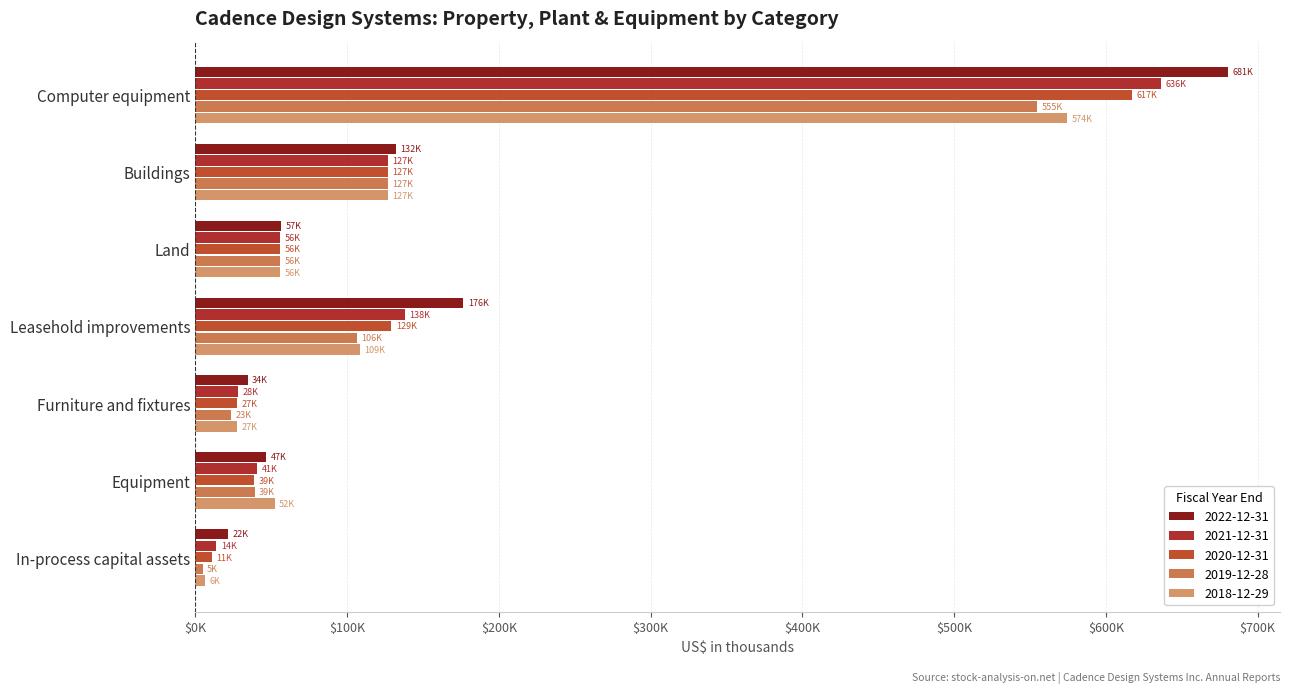

At which label does 2020-12-31 reach its minimum?

In-process capital assets